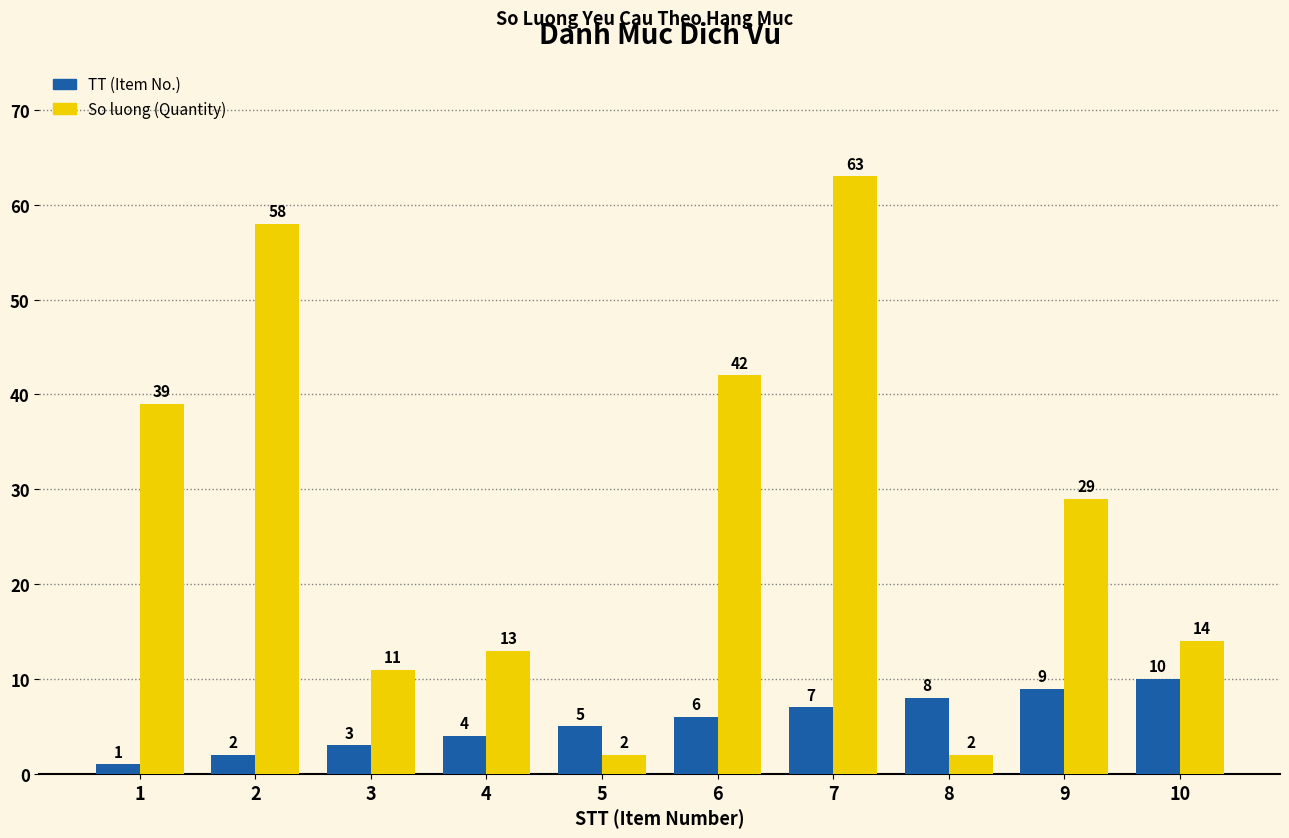

Between 5 and 10, which series saw the biggest shift?

So luong (Quantity)